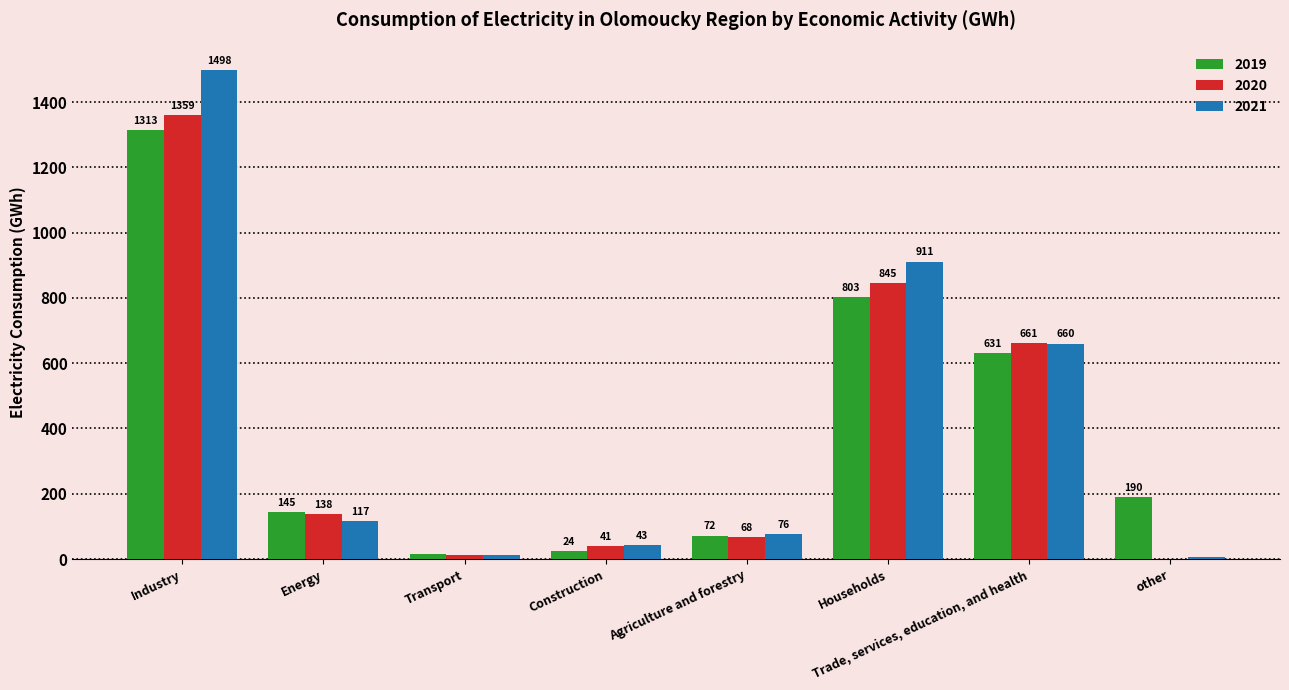

Between Industry and Trade, services, education, and health, which series saw the biggest shift?

2021